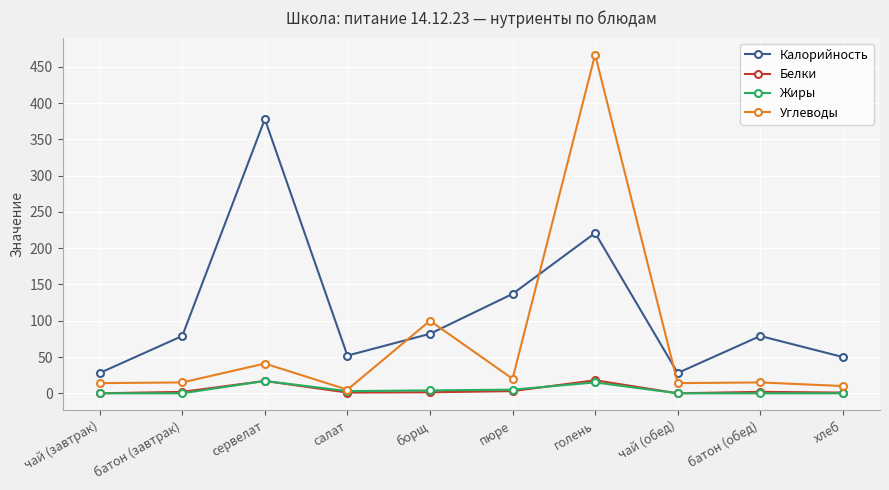

How many lines are shown in the chart?

4